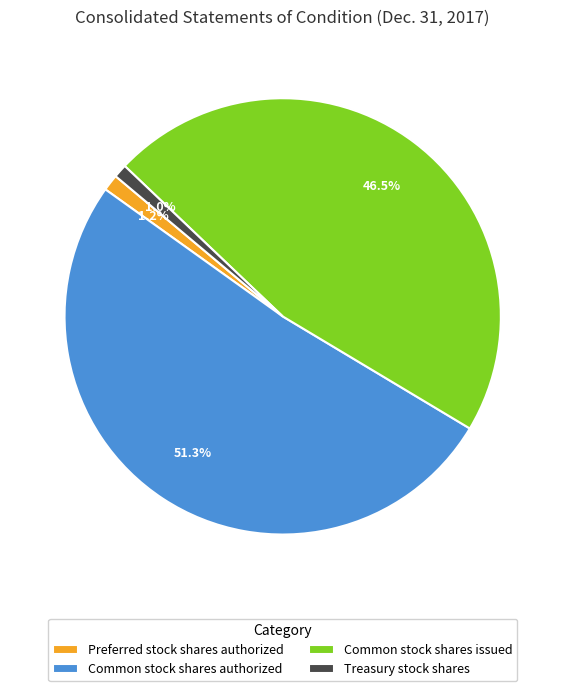

What is the ratio of the value at Common stock shares authorized to the value at Common stock shares issued?

1.1